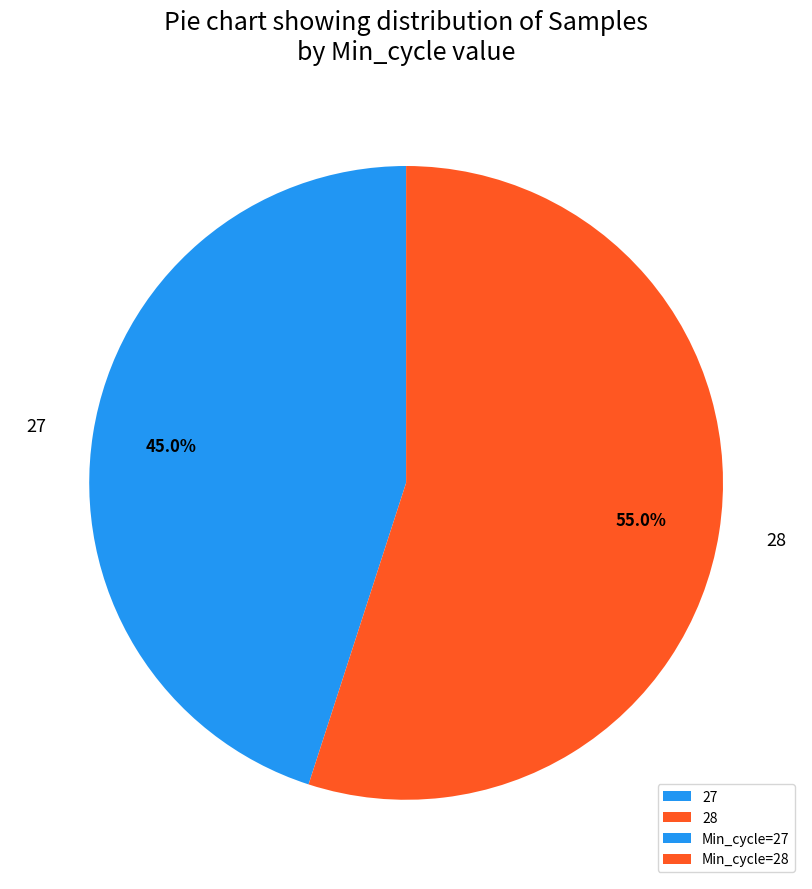

Approximately how many times larger is the value at 27 compared to 28?

0.8